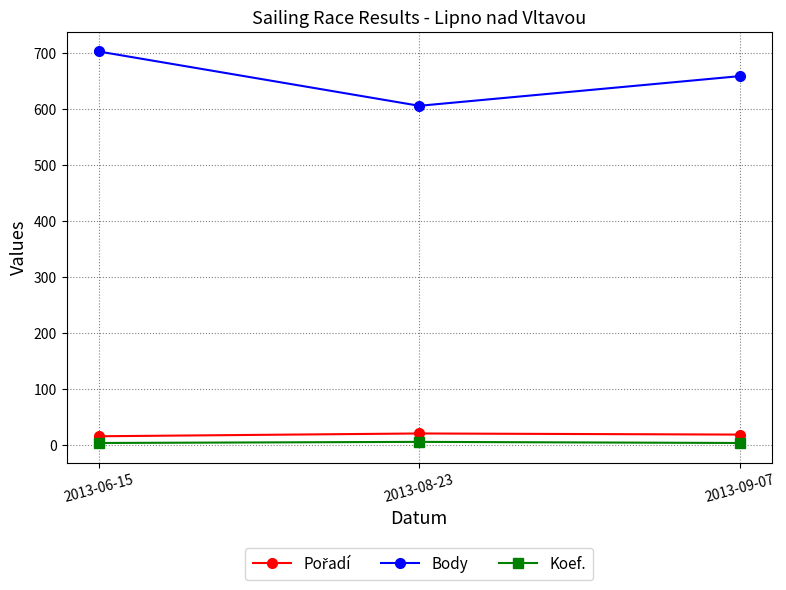

Is it true that Koef. equals 6 at 2013-08-23?

True